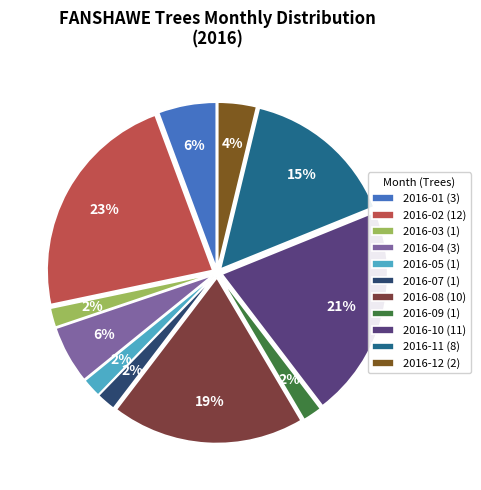

Do 2016-09 (1) and 2016-02 (12) together represent more than half of the pie?

No